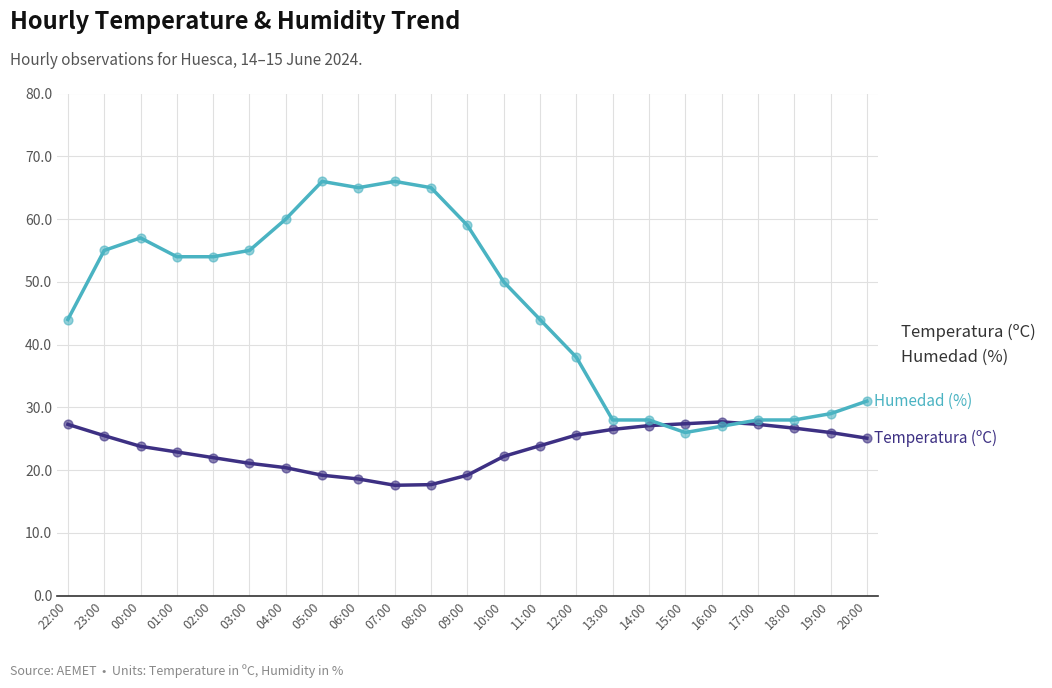

What are all the series names shown in the legend?

Temperatura (ºC), Humedad (%)